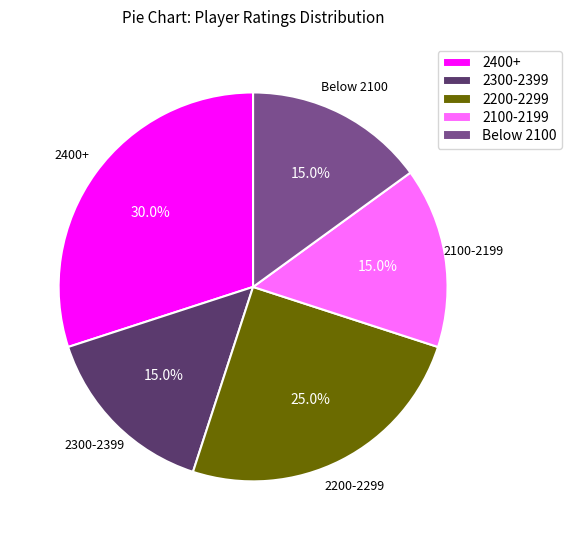

Does 2100-2199 account for over 50% of the chart?

No